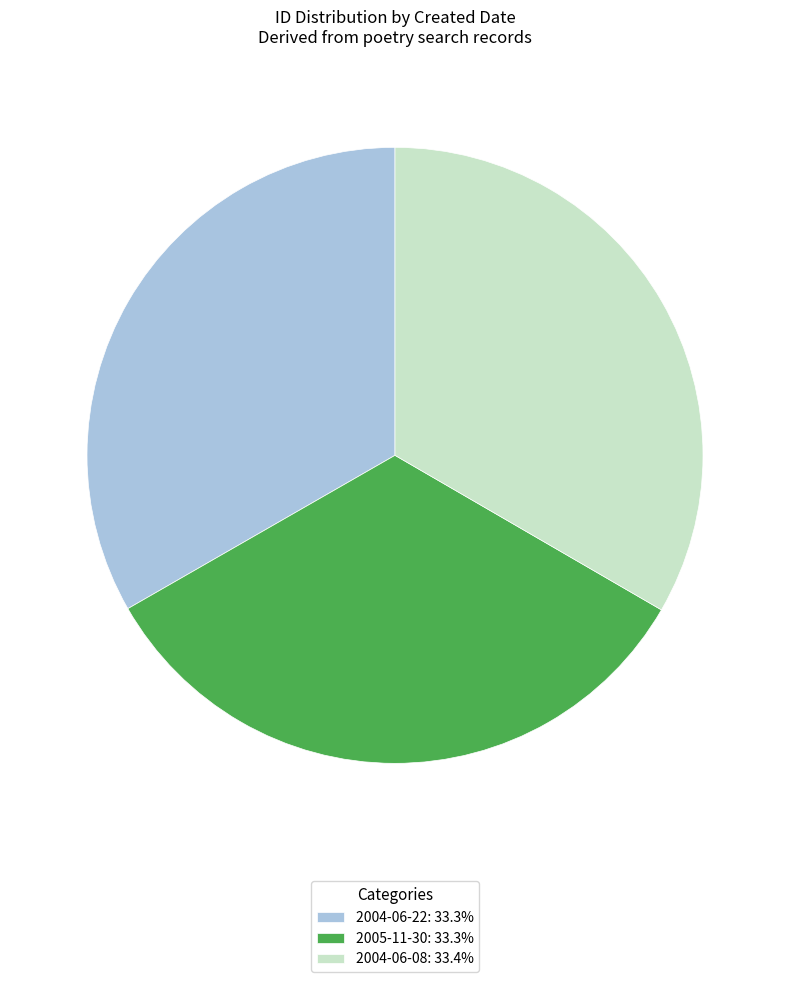

Is 2004-06-08 the majority of the pie?

No